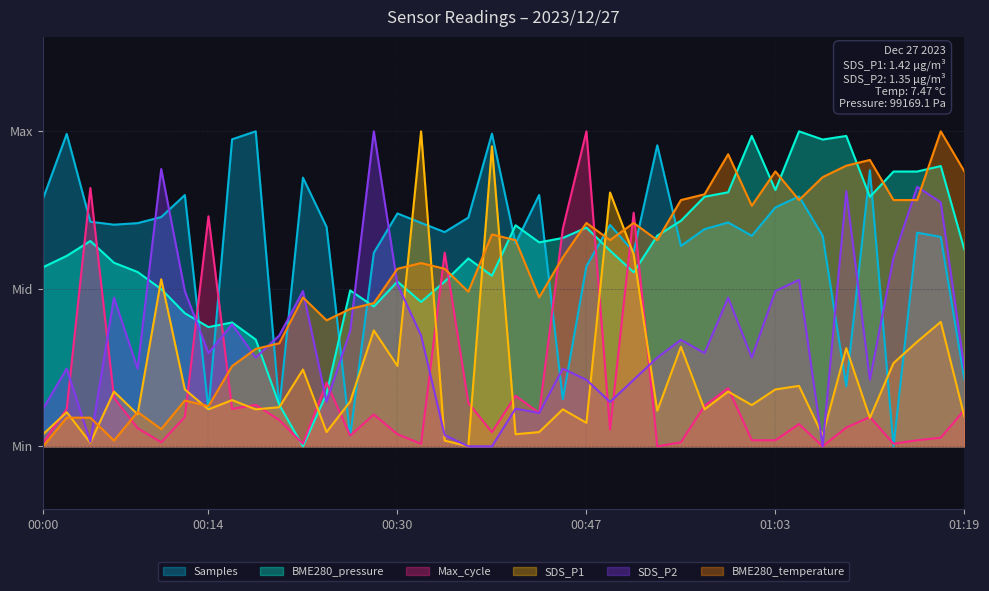

What is the total value across all series at 2023/12/27 00:37?

2.0